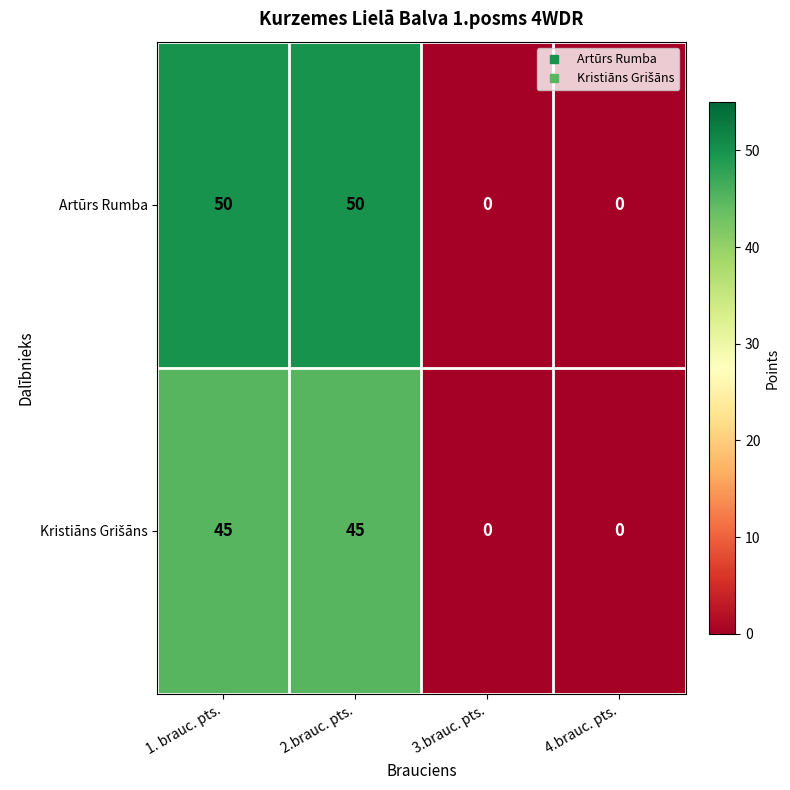

What is the difference between the Artūrs Rumba values at 4.brauc. pts. and 1. brauc. pts.?

50